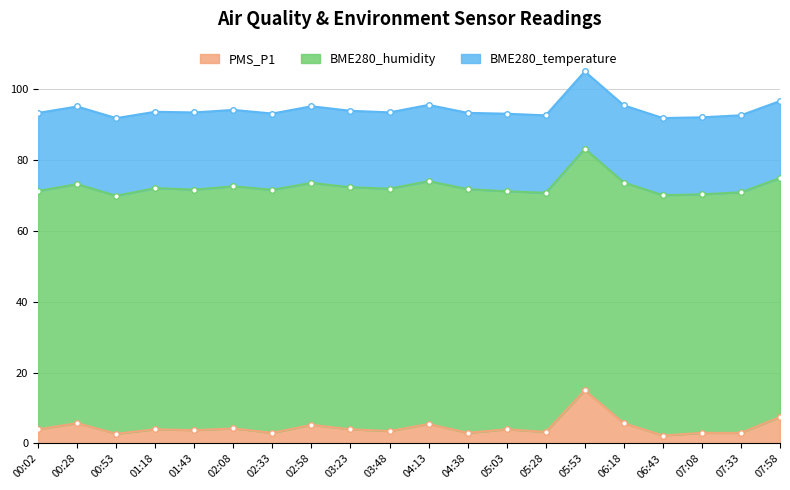

The value of PMS_P1 at 03:48 is 2.2. True or false?

False